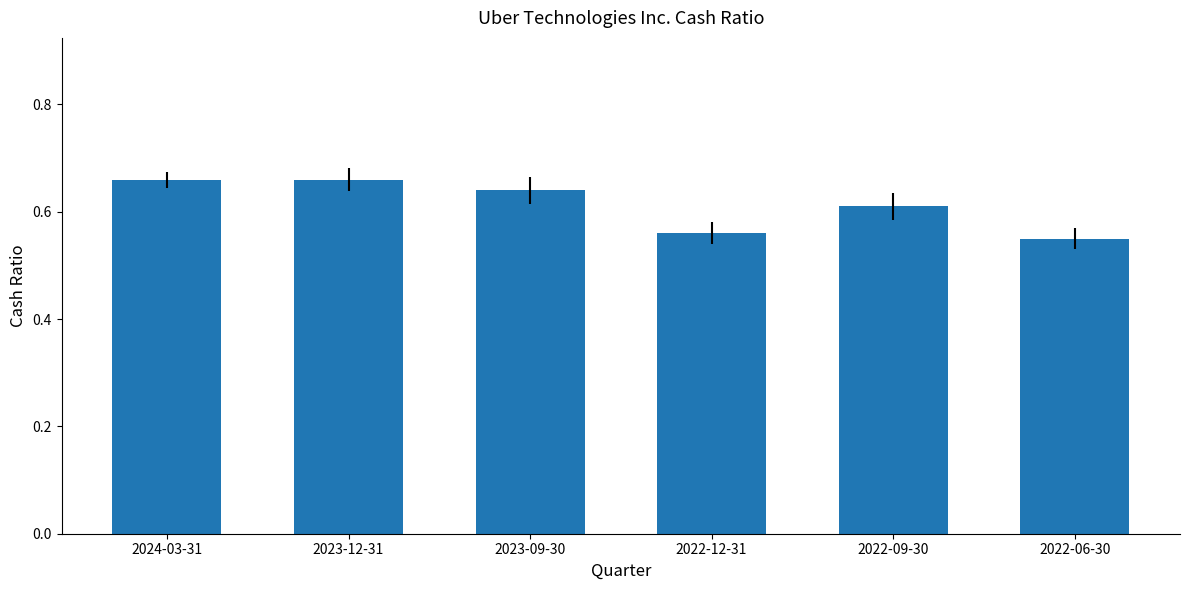

What is the sum of all values?

3.7